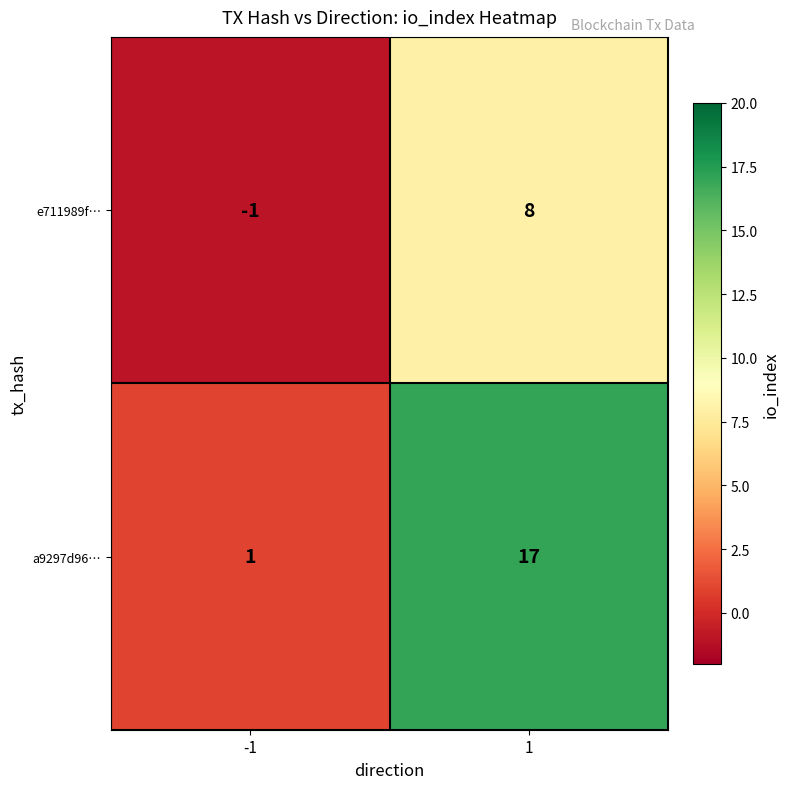

Between -1 and 1, which series saw the biggest shift?

a9297d96…